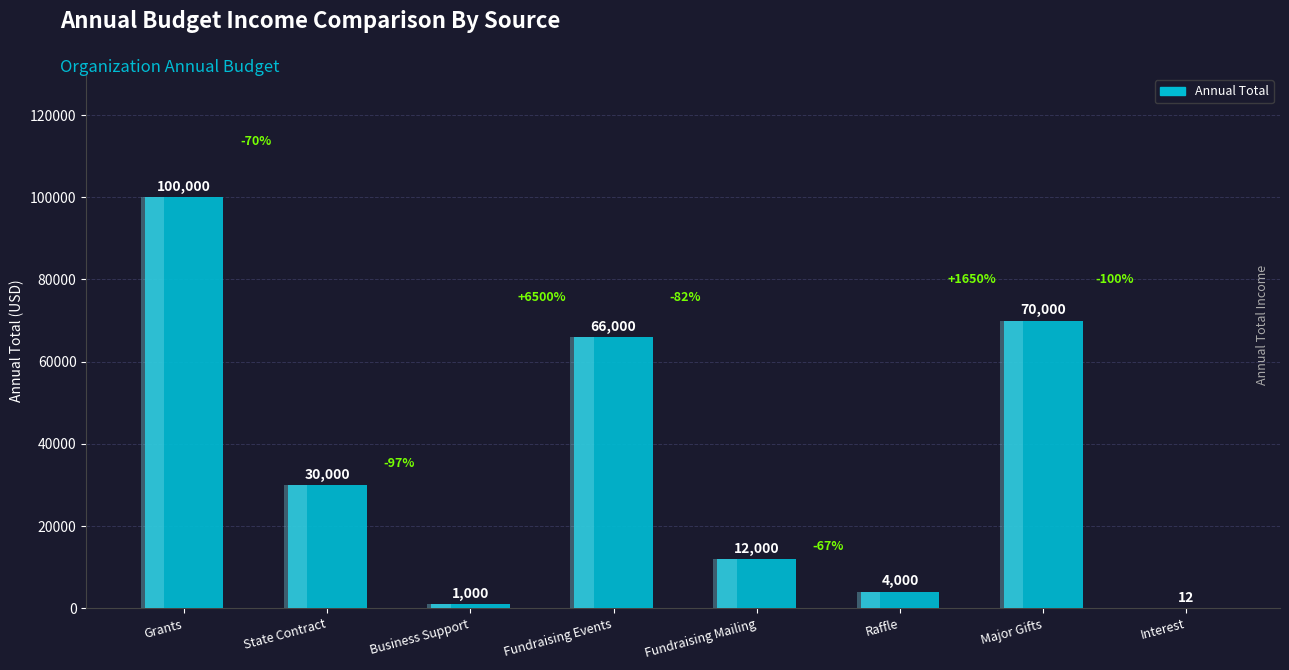

How many data points are less than 30000?

4